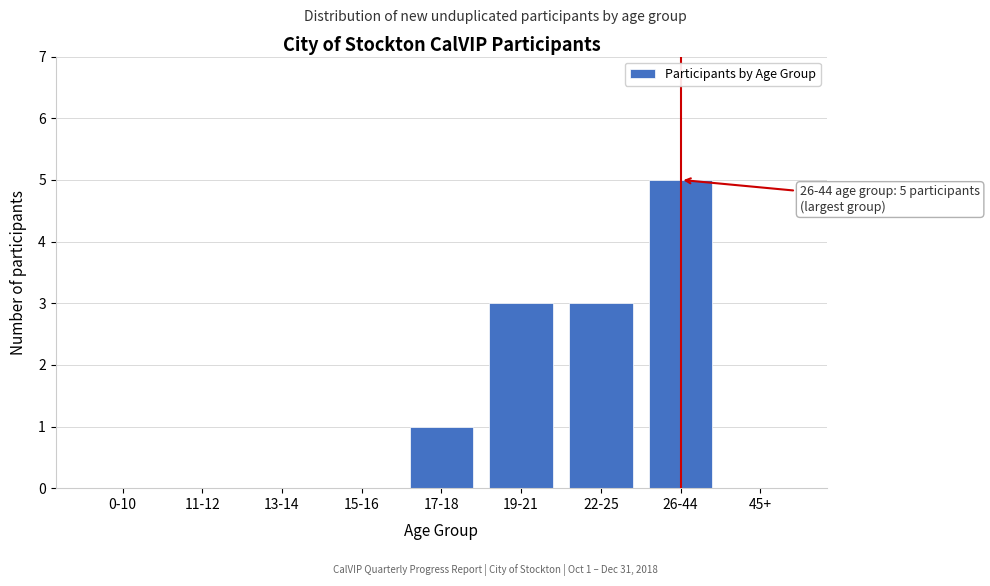

Reading left to right, list all the values displayed in this chart.

0-10=0	11-12=0	13-14=0	15-16=0	17-18=1	19-21=3	22-25=3	26-44=5	45+=0